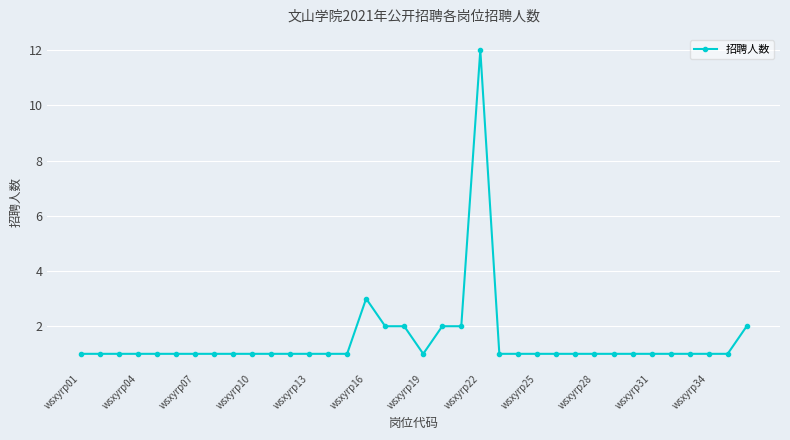

What is the value of the 13th point from the left?

1